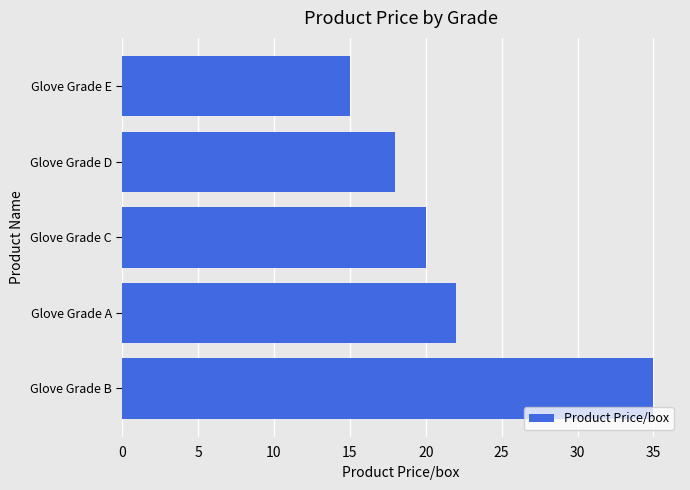

What is the change in value from Glove Grade B to Glove Grade E?

-20